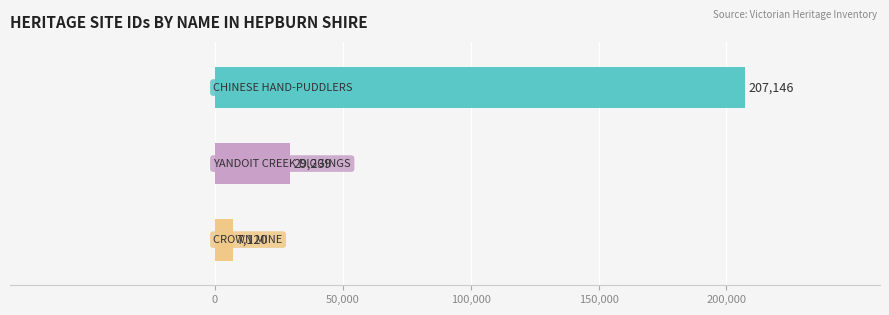

What is the average value?

81168